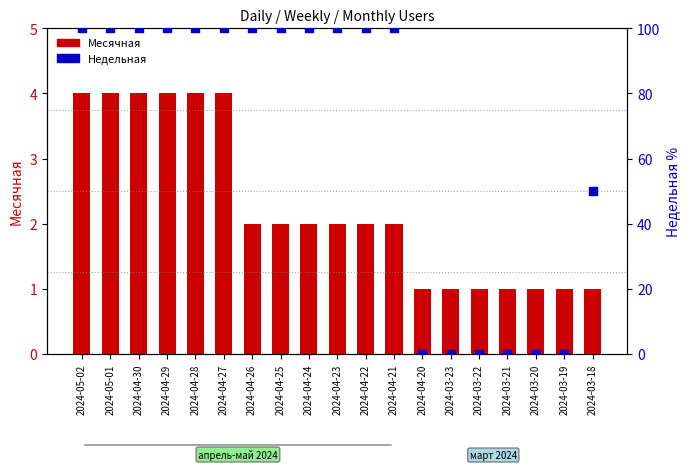

Is the value of Недельная at 2024-04-21 greater than the value of Месячная at 2024-03-18?

Yes